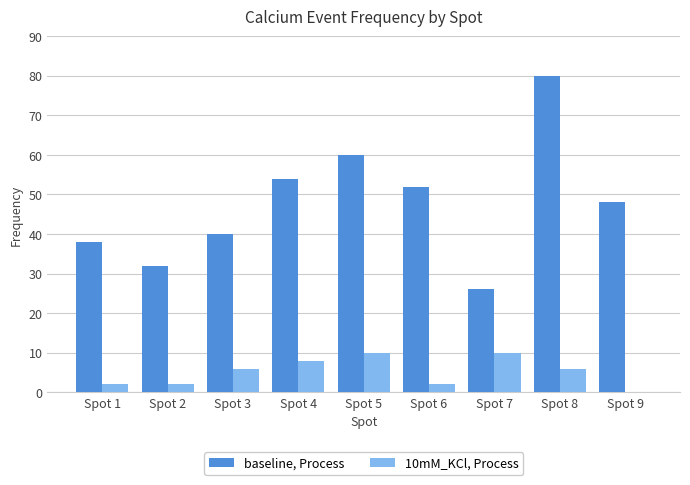

What is the difference between the 10mM_KCl, Process values at Spot 6 and Spot 3?

4